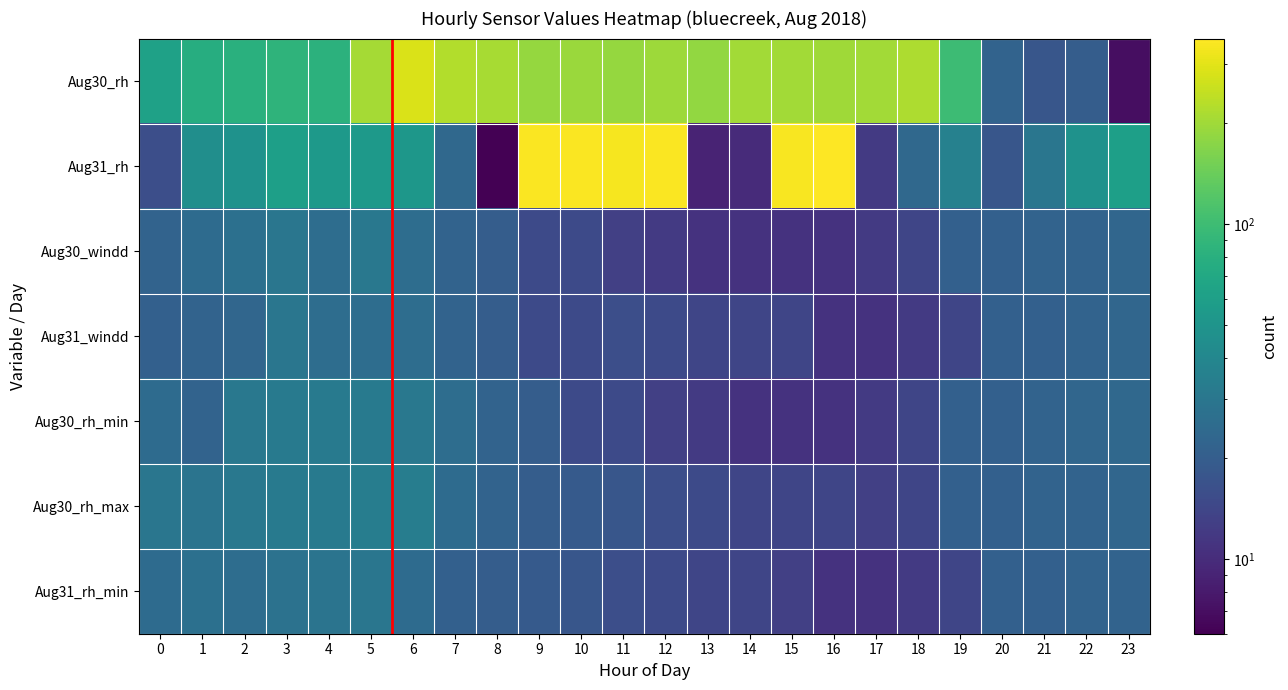

How many data points does each series have?

24